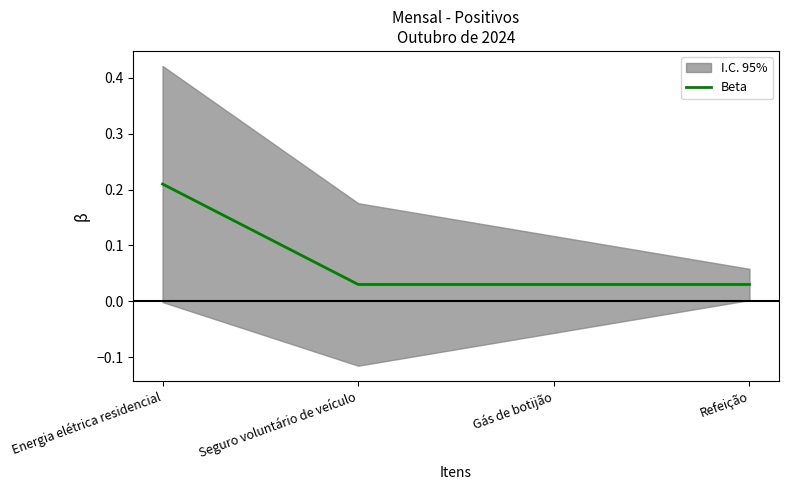

What is the sum of the values at Seguro voluntário de veículo and Refeição?

0.1